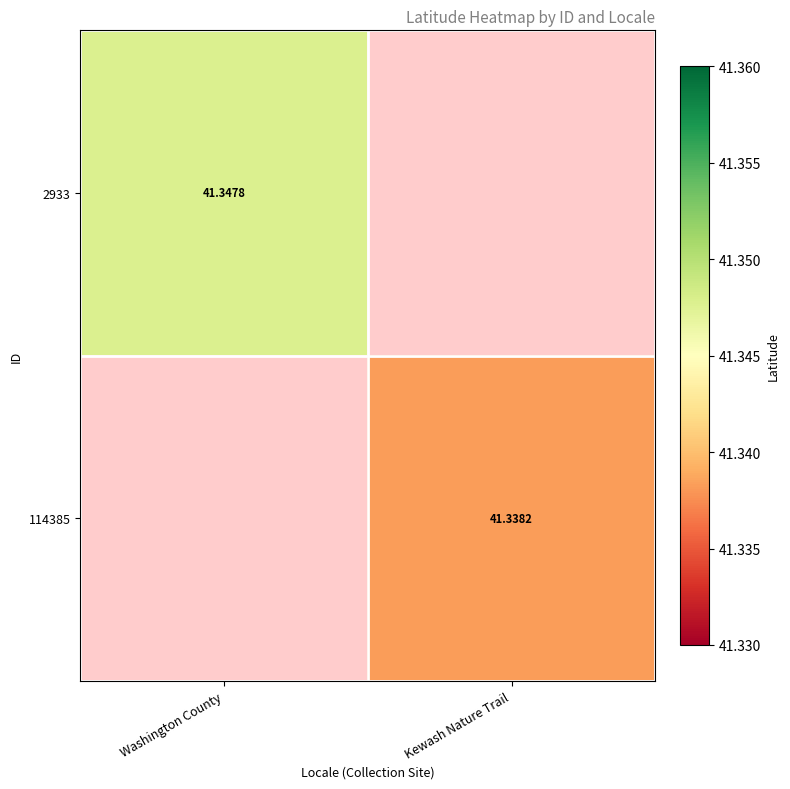

Is the value of 114385 at Kewash Nature Trail greater than the value of 2933 at Washington County?

No